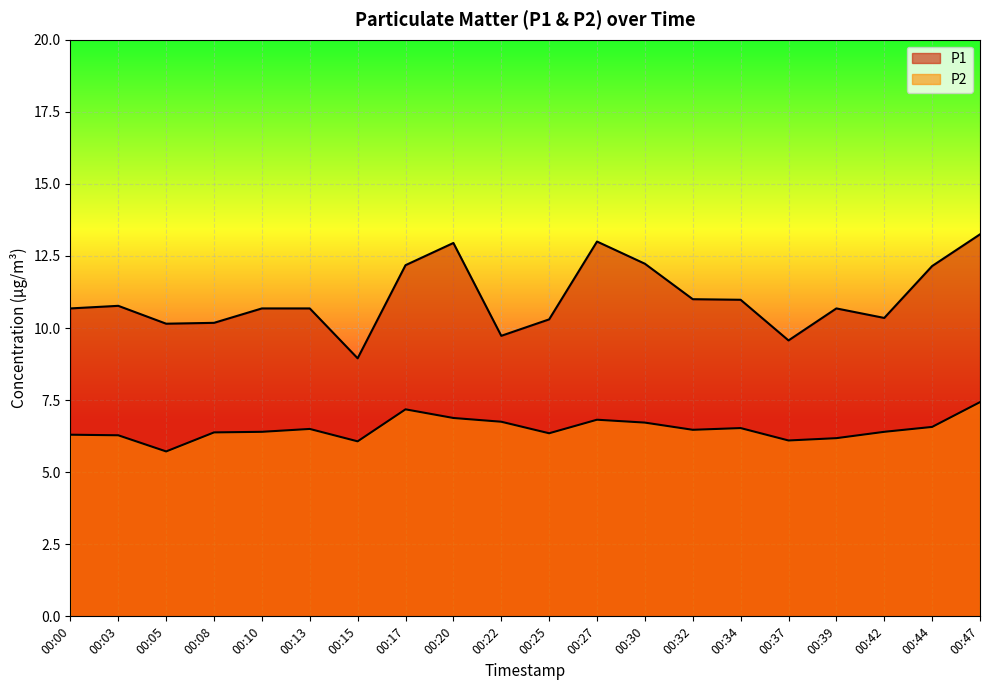

List the series in order of their peak value, highest first.

P1, P2